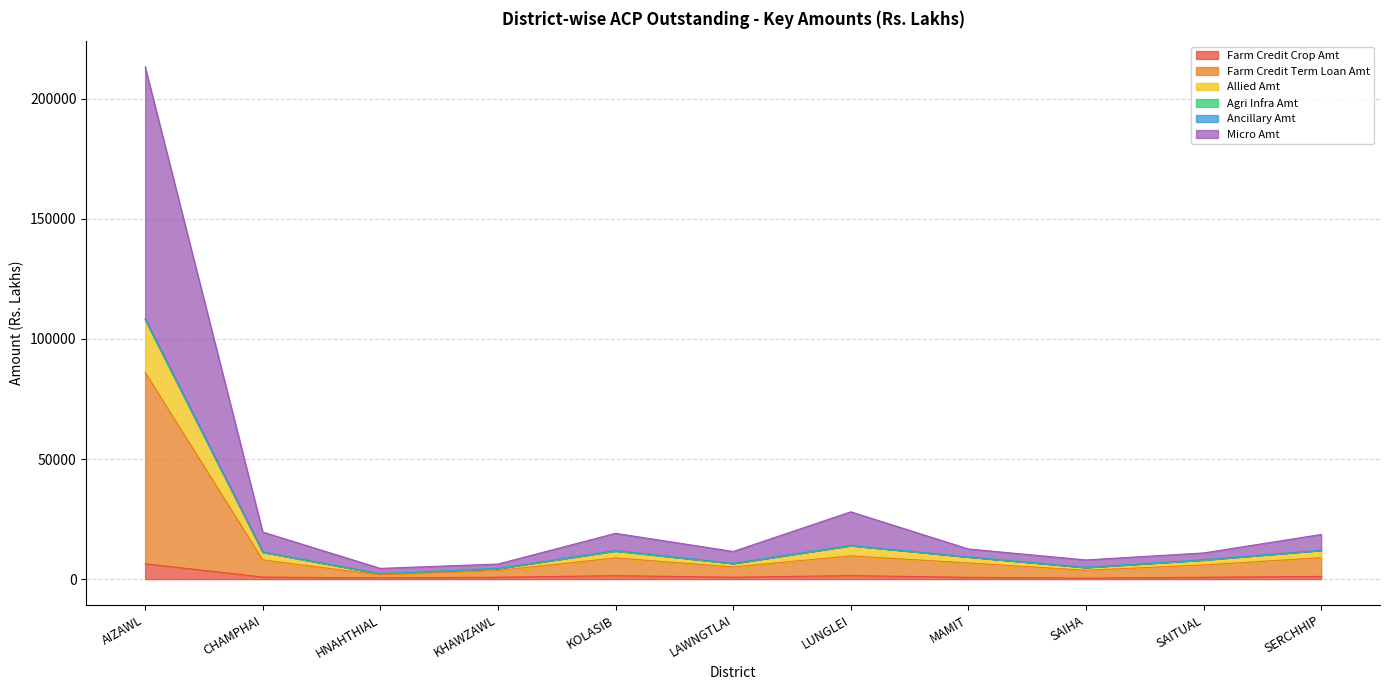

True or false: Farm Credit Crop Amt has a value of 298.3 at CHAMPHAI.

False